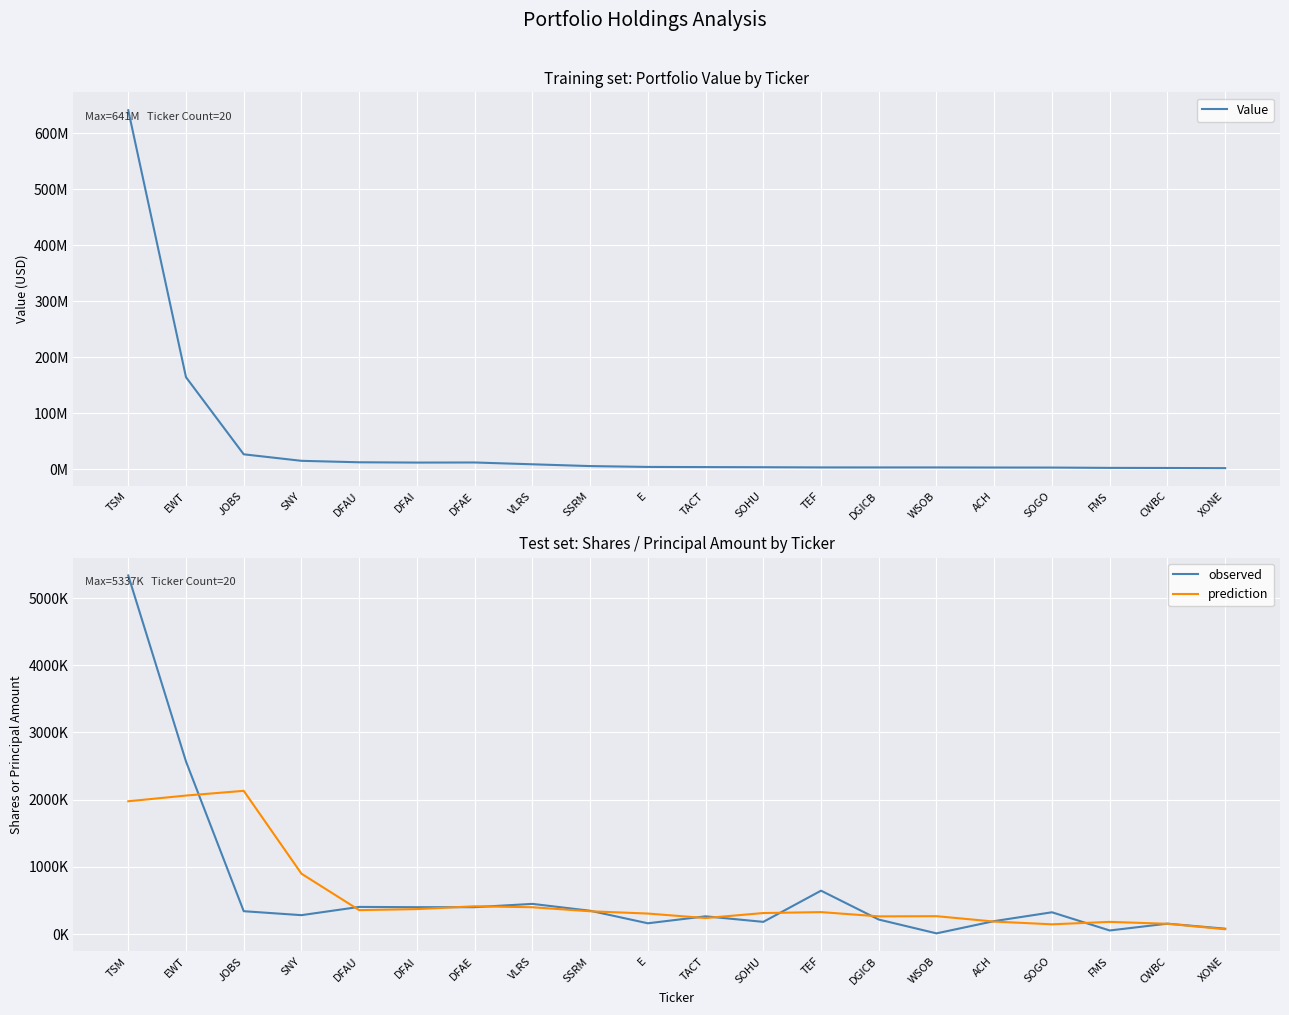

At how many categories does at least one series exceed 170990710?

1